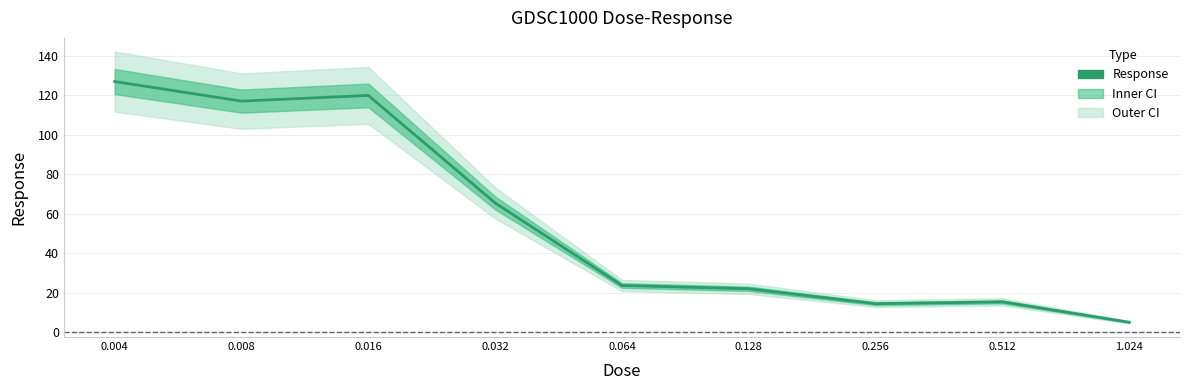

What value does the data have at 0.064?

23.7